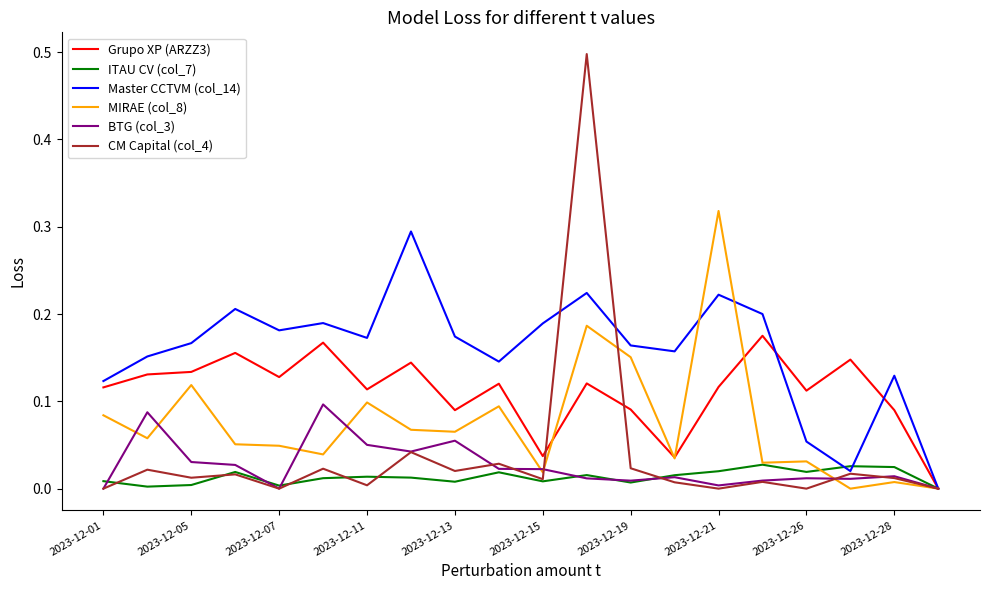

Which series has the largest range (max minus min)?

CM Capital (col_4)